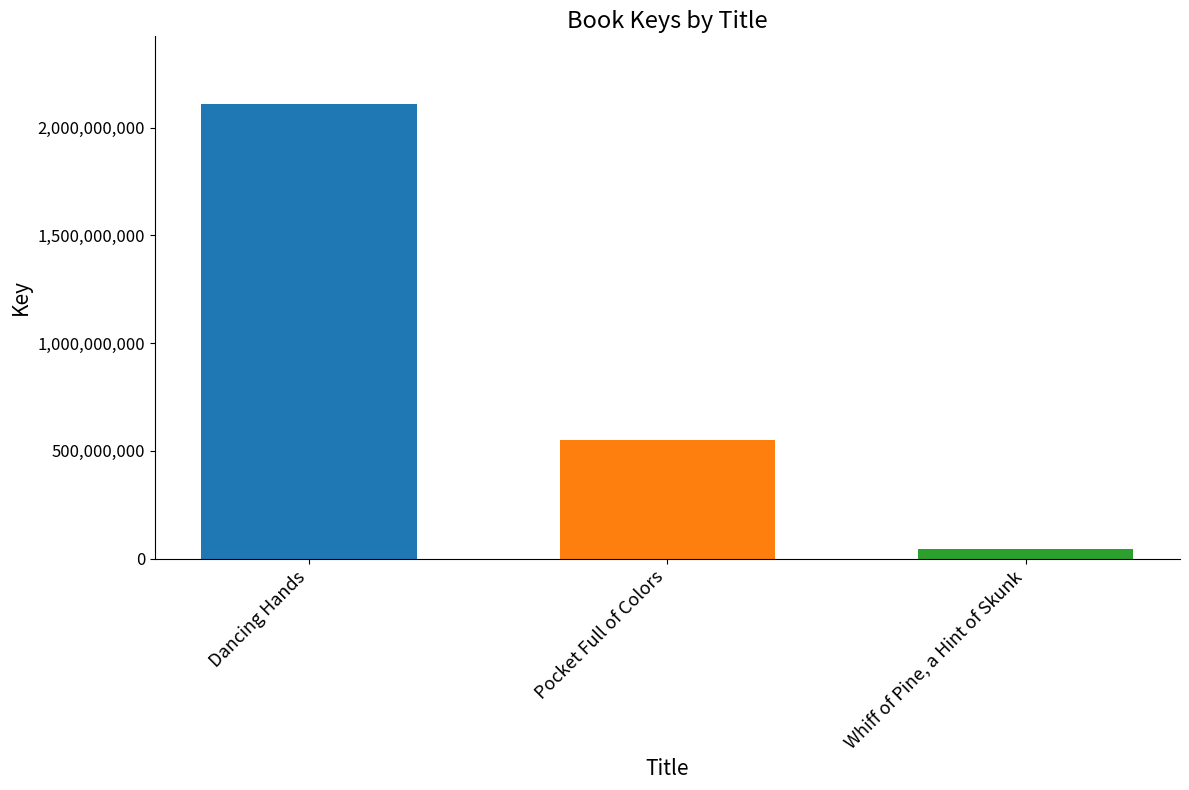

List the labels in order of value, smallest first.

Whiff of Pine, a Hint of Skunk, Pocket Full of Colors, Dancing Hands